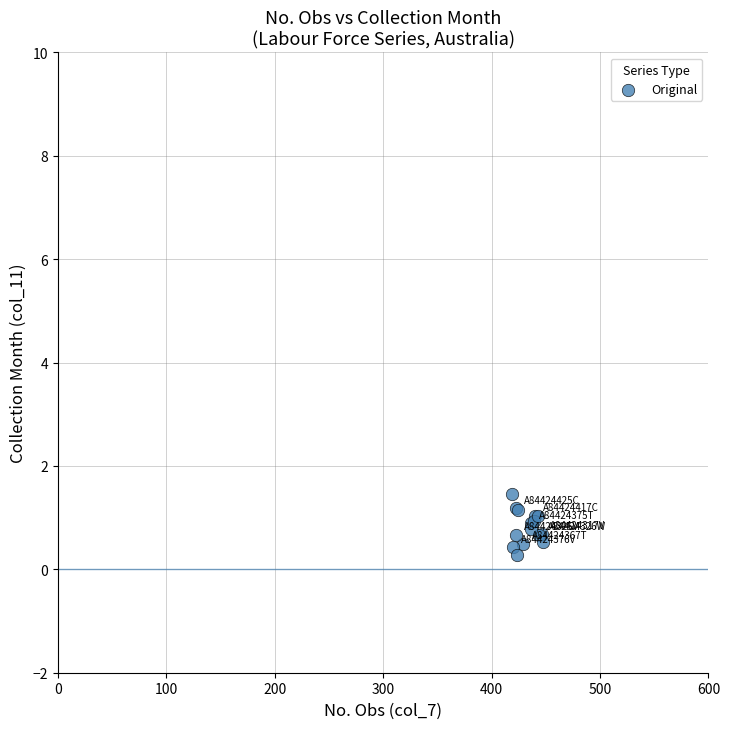

What Y value in the scatter plot is closest to 0?

0.3